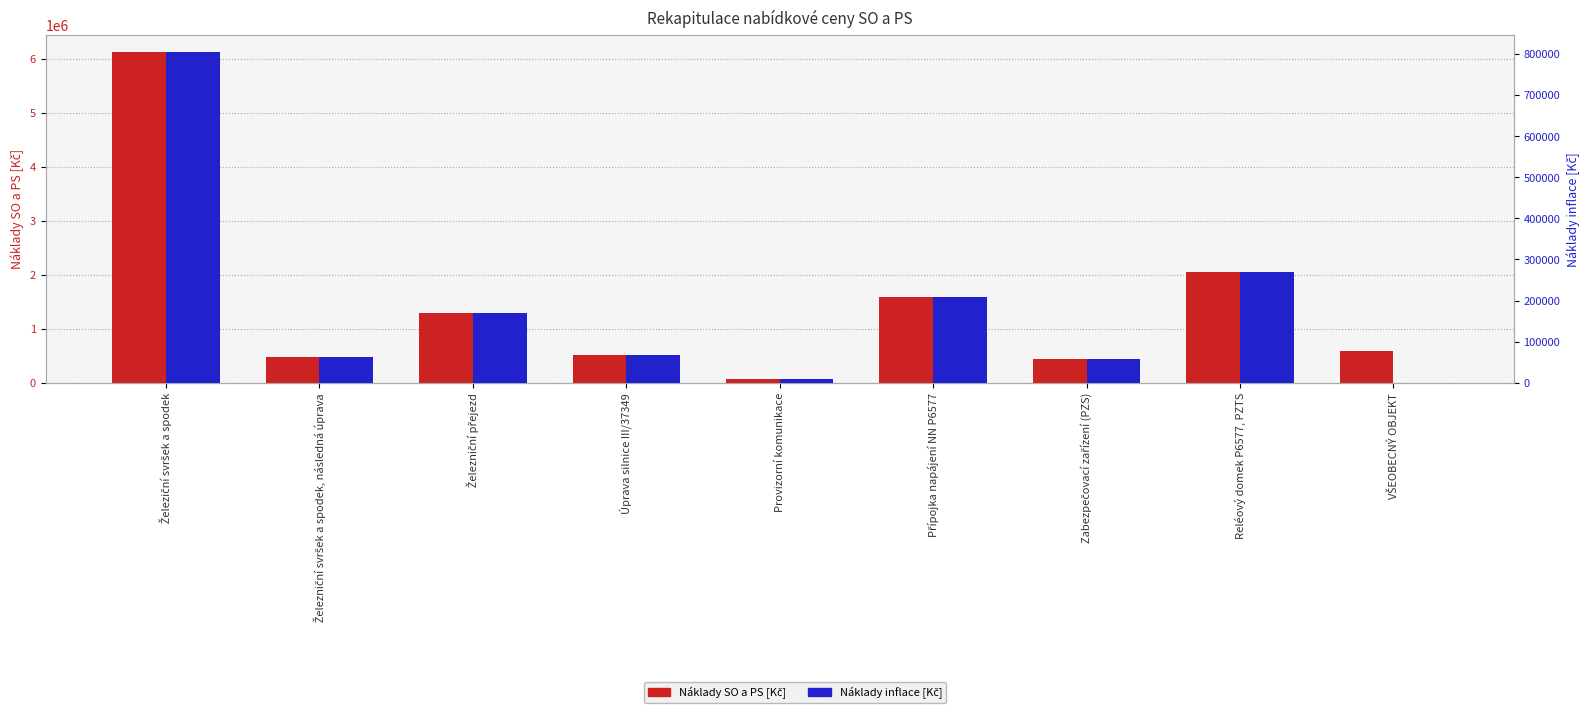

The value of Náklady inflace [Kč] at VŠEOBECNÝ OBJEKT is 0.0. True or false?

True